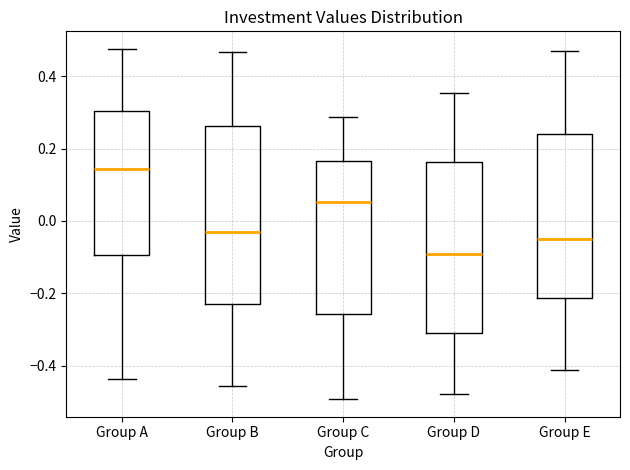

Where does the median line of the box for Group C sit on the y-axis? The values are not printed on the chart, so give them approximately, as read against the axis.

0.06